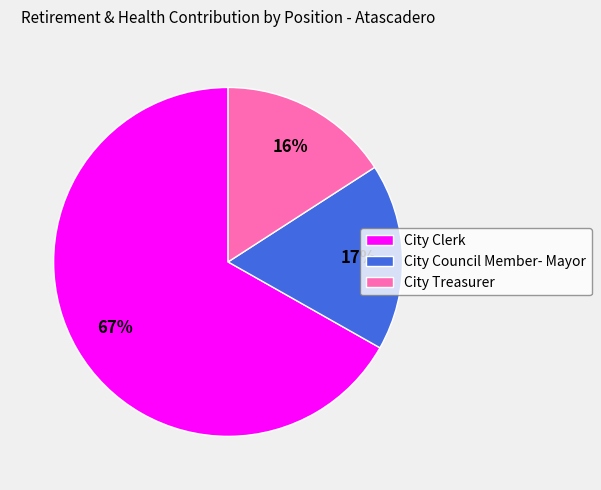

Which slice is the smallest?

City Treasurer